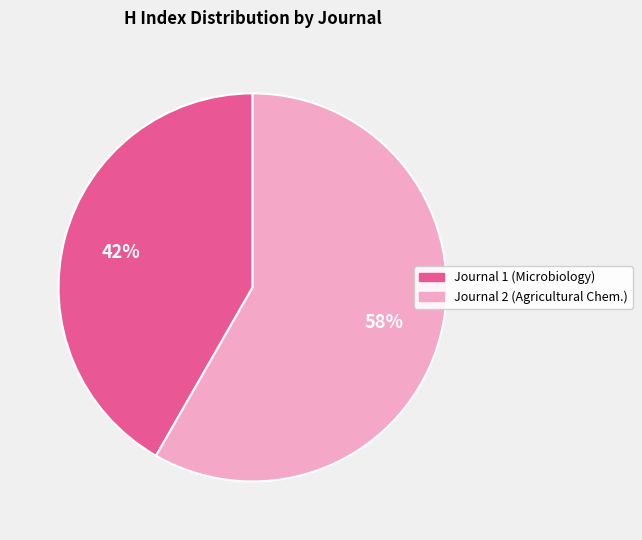

Is there any slice that represents more than half of the pie?

Yes